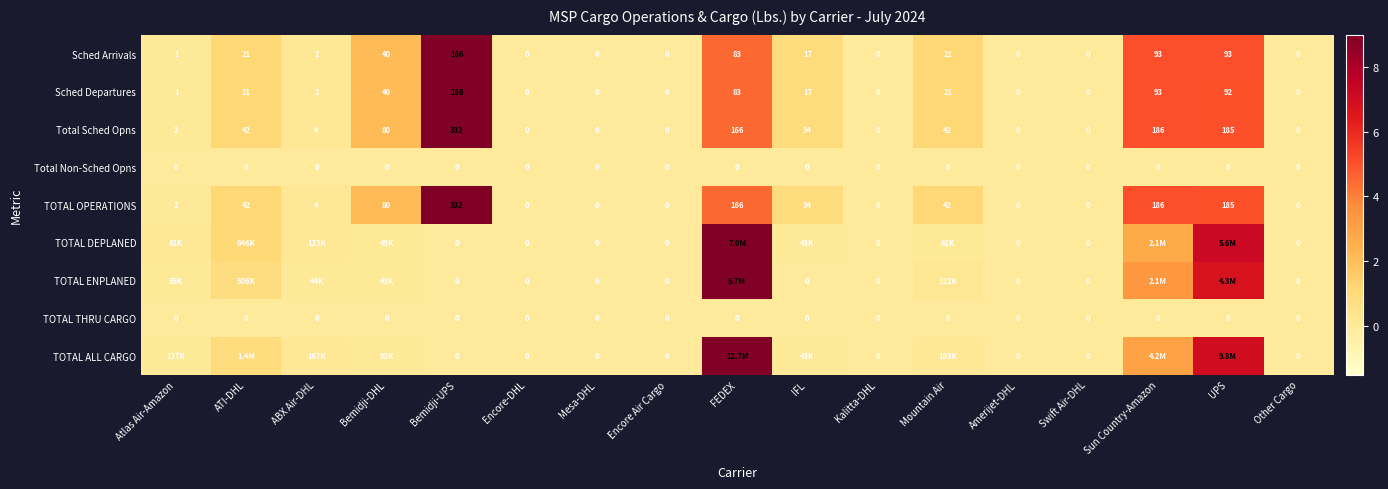

Which category has the highest value in the Sched Departures series?

Bemidji-UPS